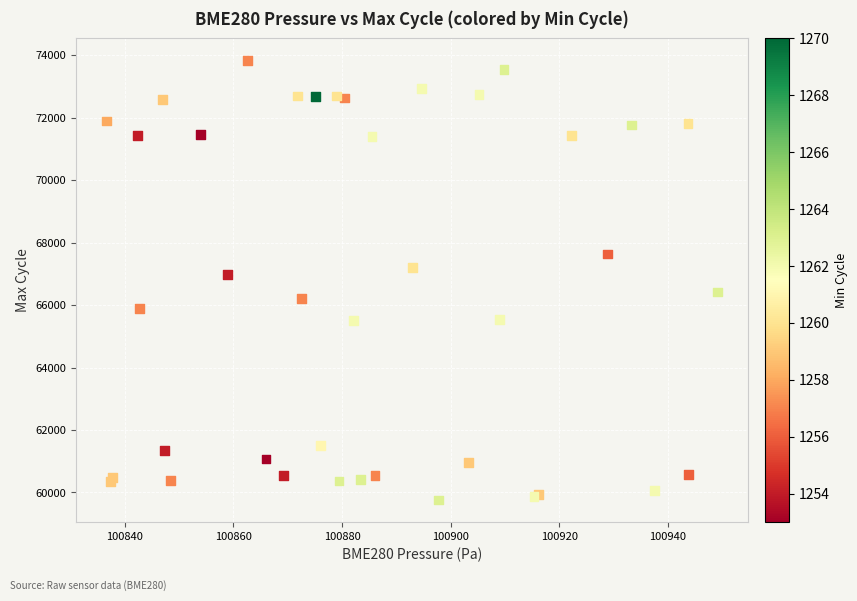

What Y value in the scatter plot is closest to 66798?

66978